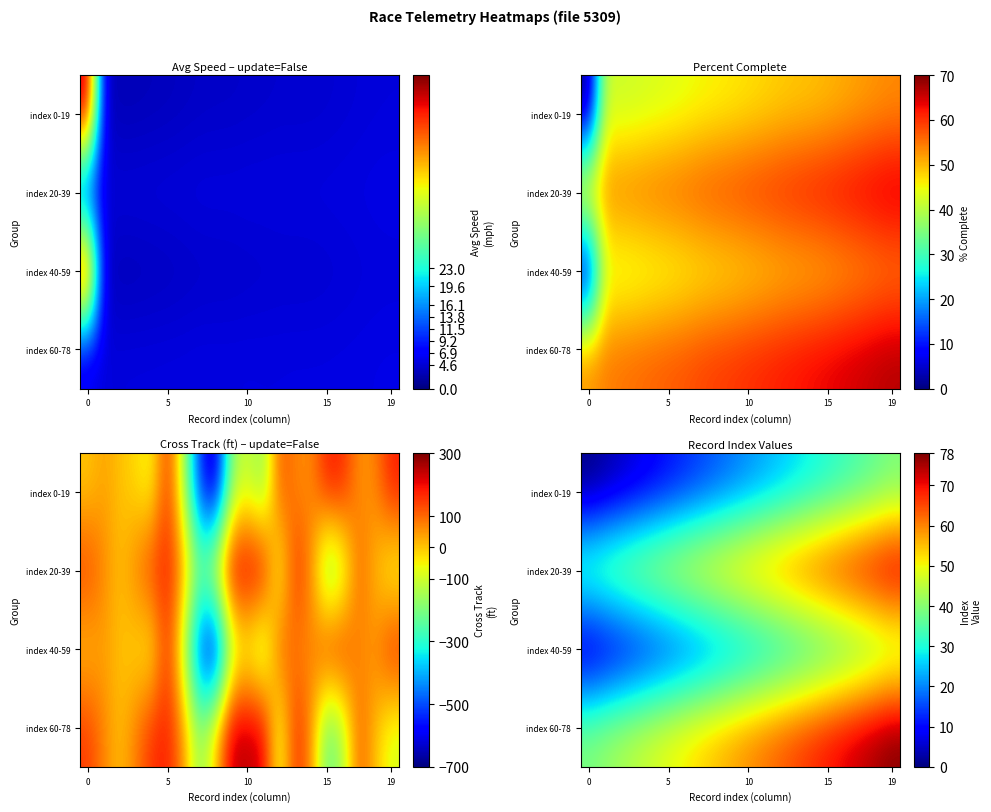

How many values in index 0-19 are above zero?

19